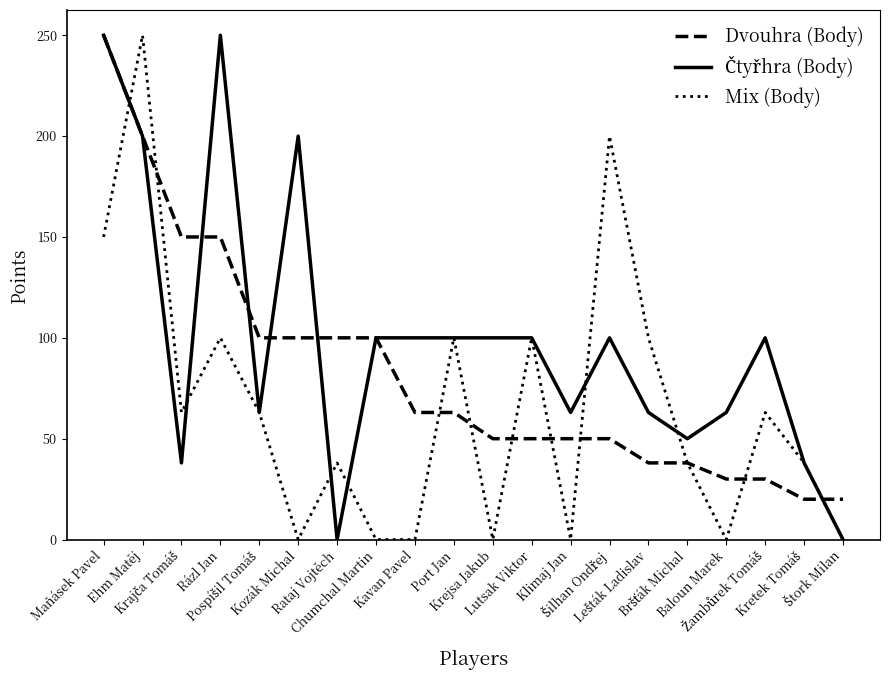

What is the highest value of the Dvouhra (Body) series?

250